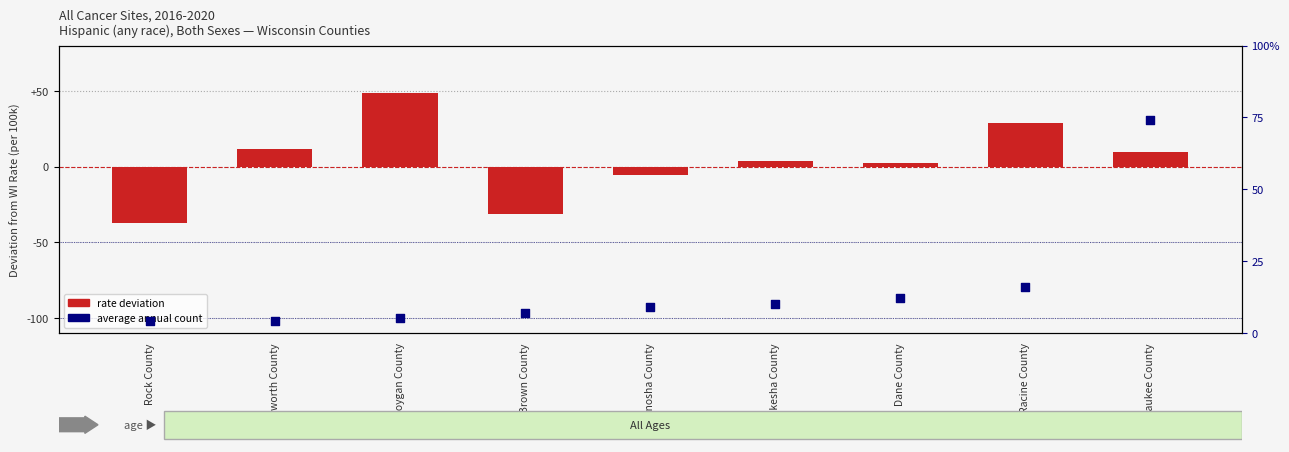

Which series has the largest Y range (max minus min)?

rate deviation from WI avg